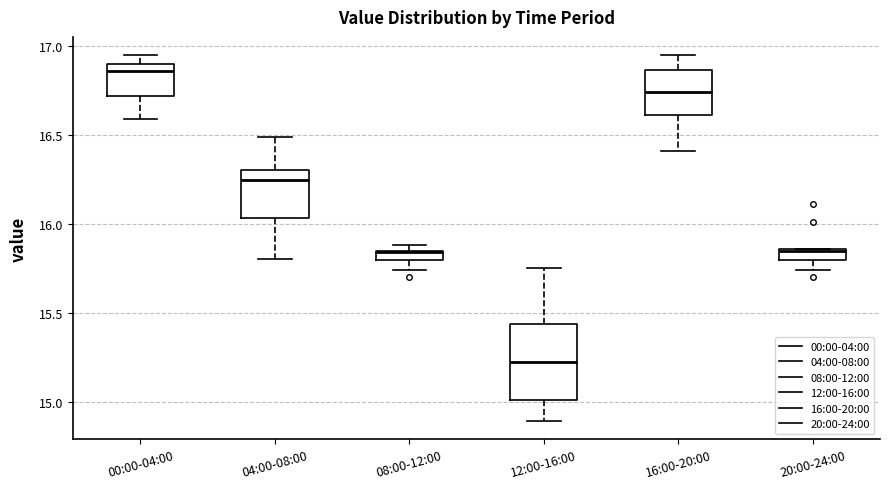

Which box is the tallest, from its lower edge to its upper edge?

12:00-16:00